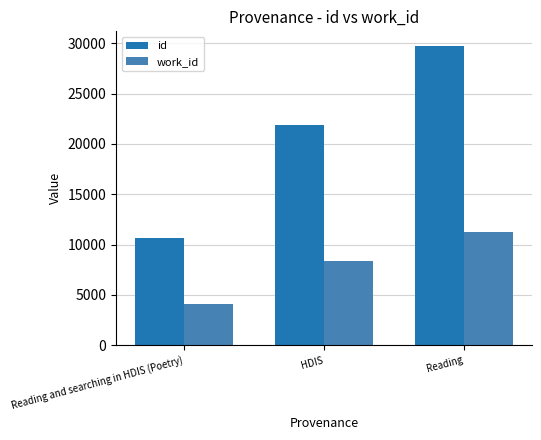

The id series shows 7257 at Reading. True or false?

False